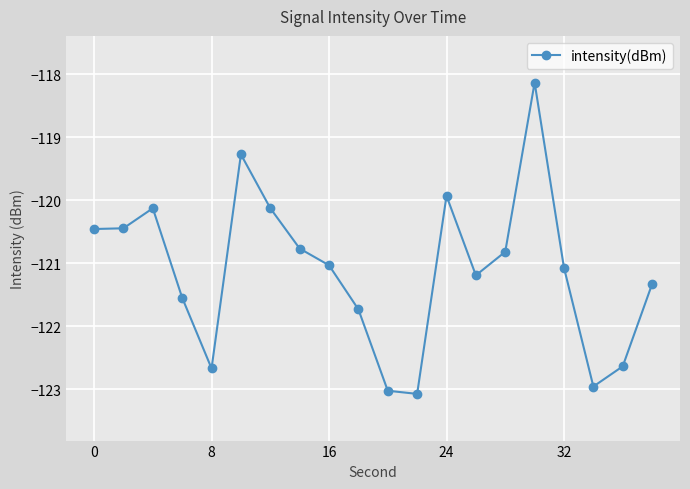

What is the smallest value displayed?

-123.1